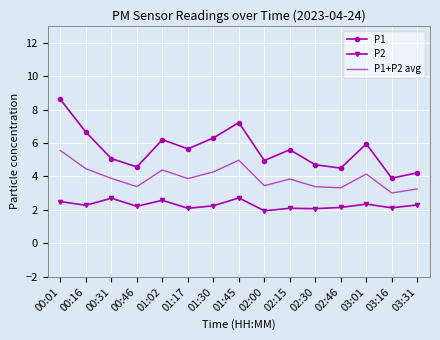

True or false: P2 and P1+P2 avg cross at least once.

False